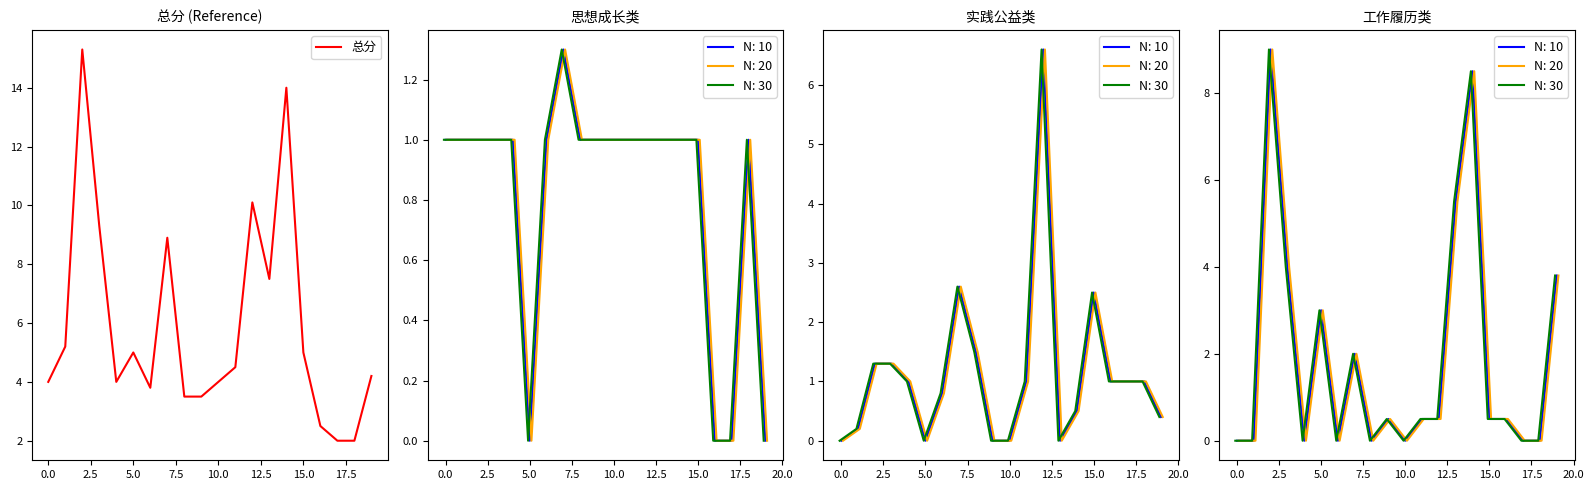

What is the label of the 15th point from the left?

14